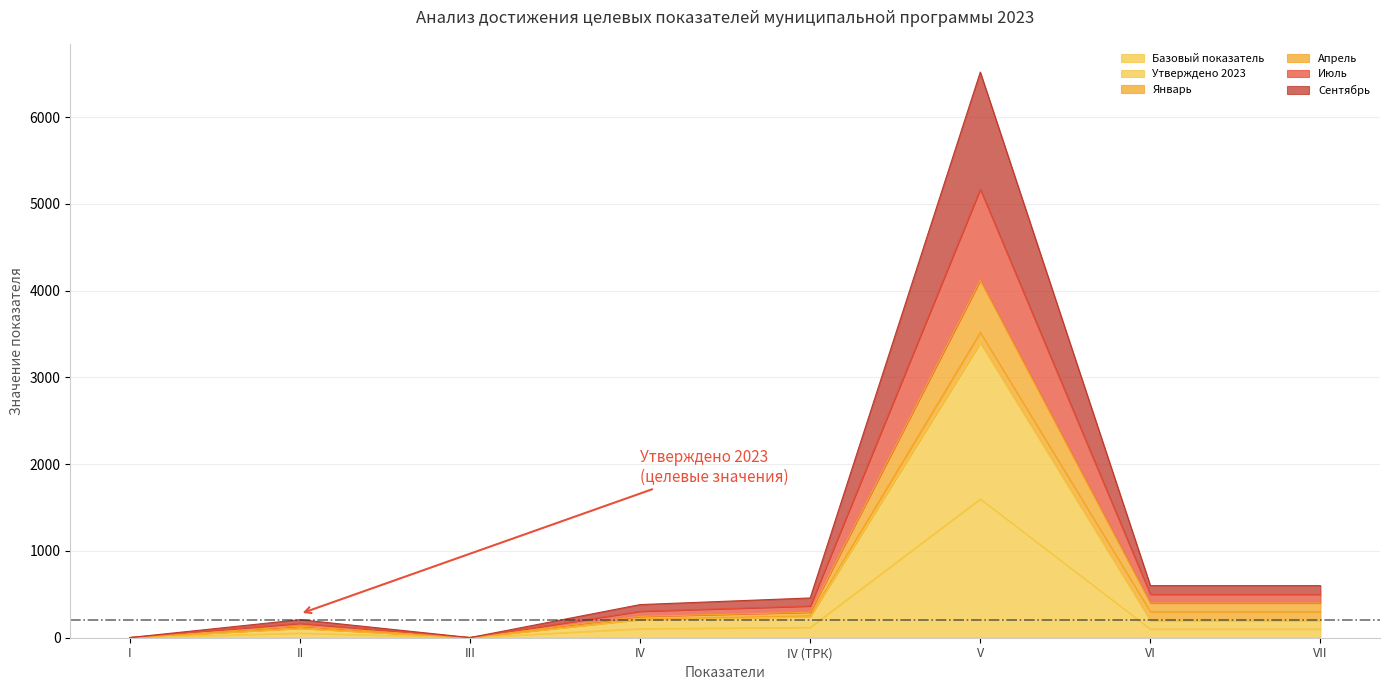

True or false: Апрель and Базовый показатель intersect in this chart.

False